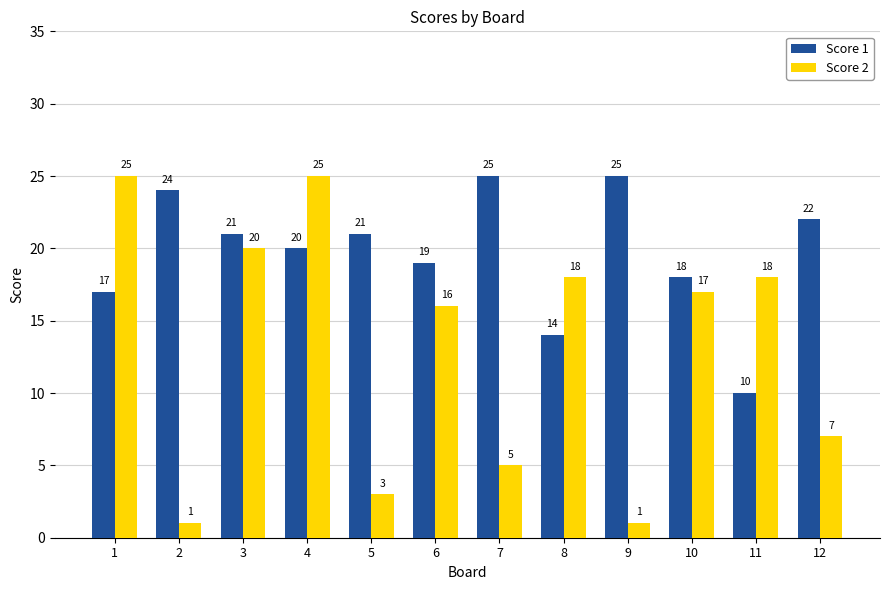

Reading left to right, extract all data points from this chart.

Score 1: 17	24	21	20	21	19	25	14	25	18	10	22
Score 2: 25	1	20	25	3	16	5	18	1	17	18	7